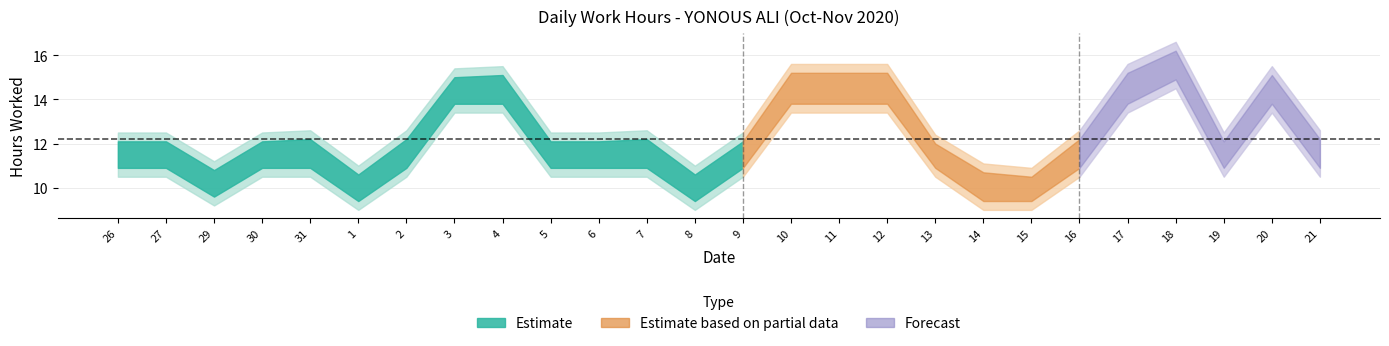

Does the chart have visible grid lines?

Yes